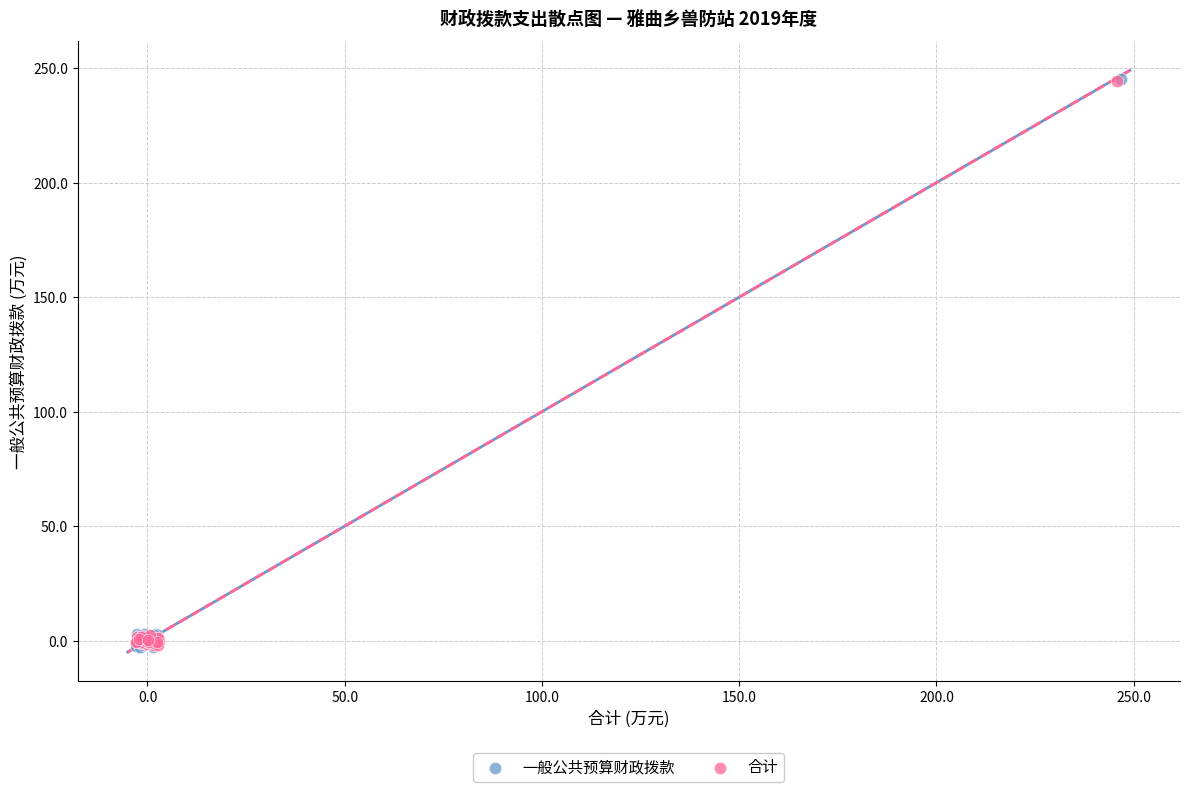

Which series has the largest Y range (max minus min)?

一般公共预算财政拨款